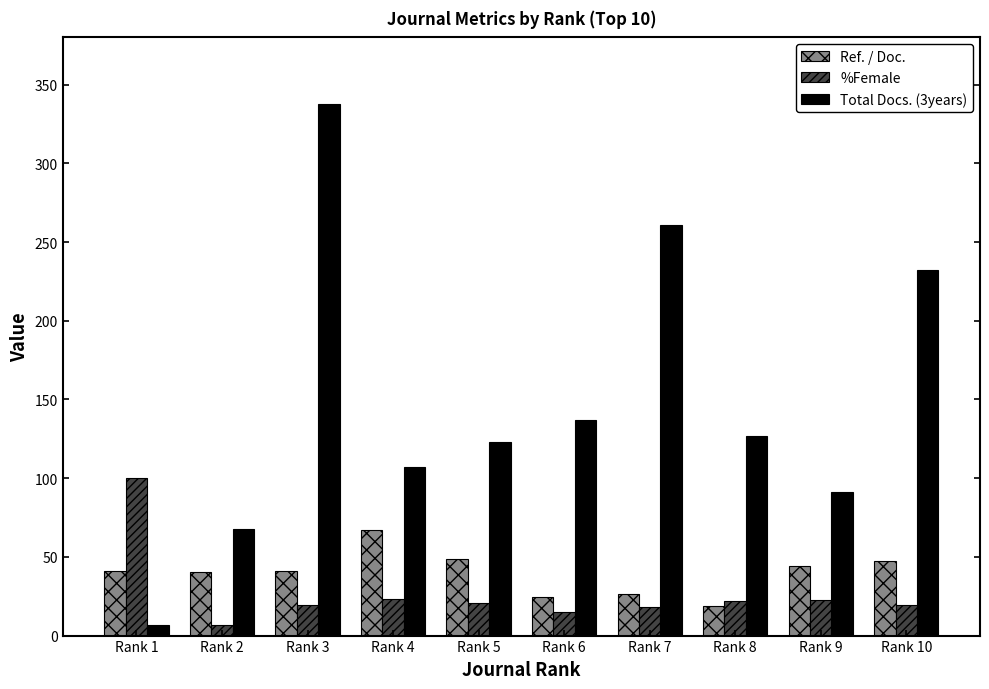

What is the spread (max minus min) of values at Rank 4?

83.8